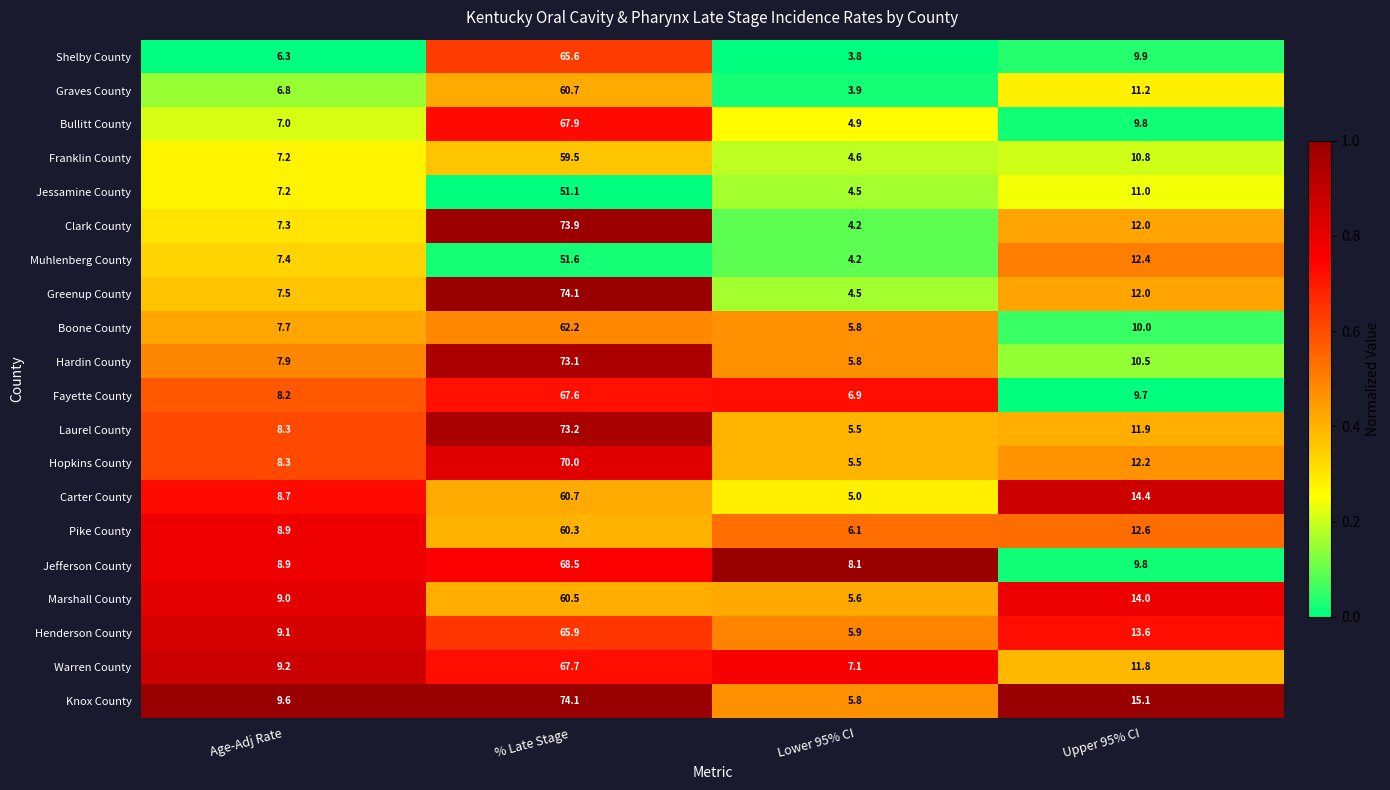

Which category has the highest value across all series?

% Late Stage